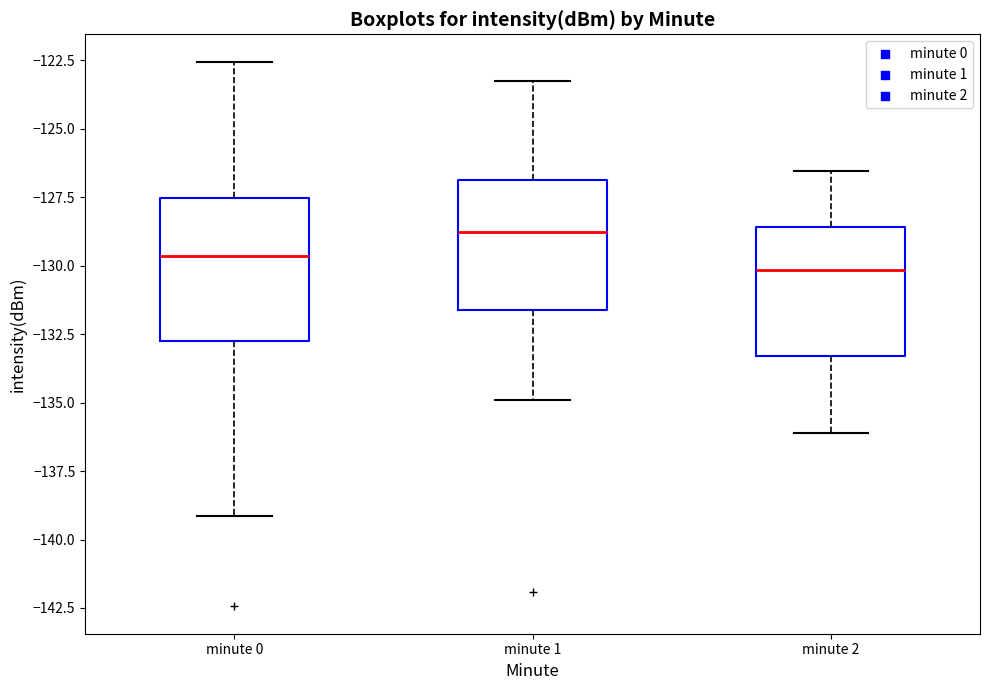

Reading left to right, transcribe this box plot: for each box, give where its median line is, the range the box spans, and where its two whiskers end, as read against the y-axis. The values are not printed on the chart, so give them approximately, as read against the axis.

minute 0: median -129.5, box -133.0 to -127.5, whiskers -139.0 to -122.5
minute 1: median -129.0, box -131.5 to -127.0, whiskers -135.0 to -123.0
minute 2: median -130.0, box -133.5 to -128.5, whiskers -136.0 to -126.5